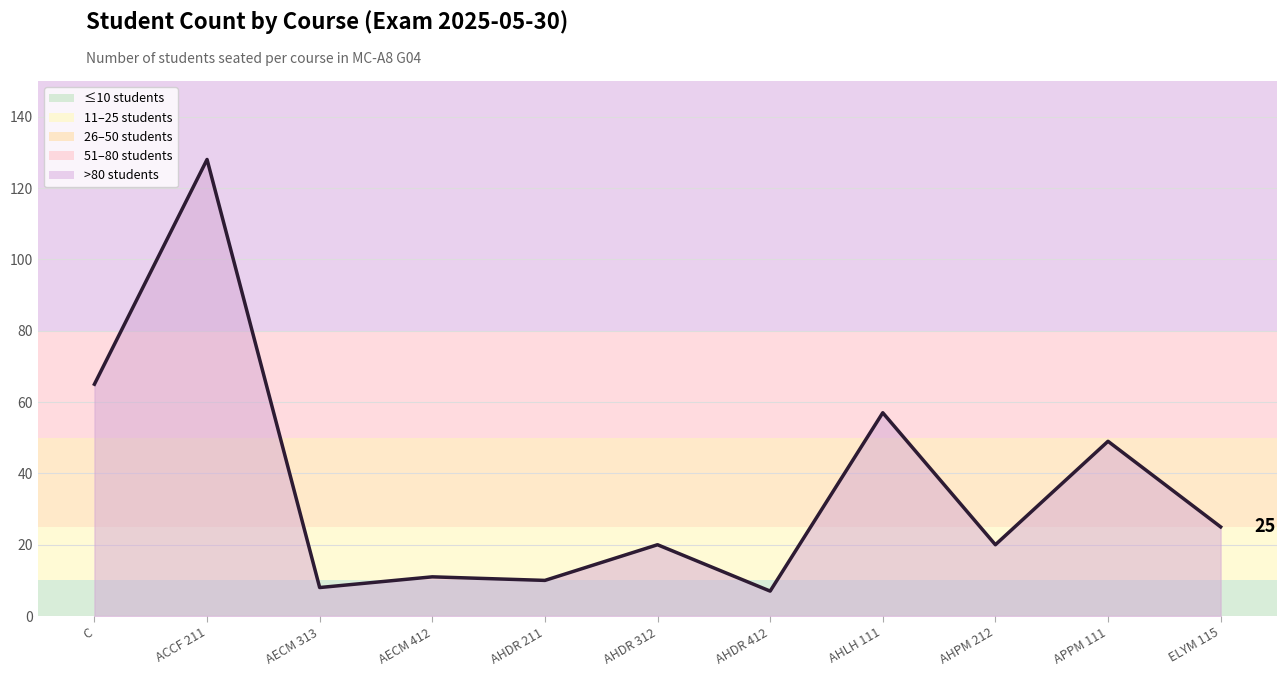

What is the minimum value shown in the chart?

7